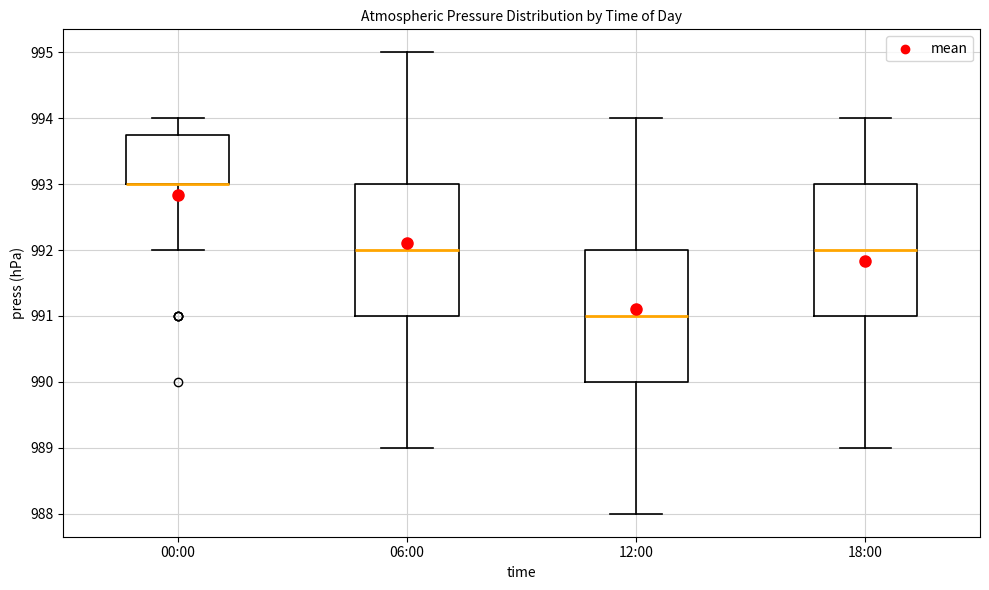

Where is the lower edge of the box for 18:00 on the y-axis? The values are not printed on the chart, so give them approximately, as read against the axis.

991.0